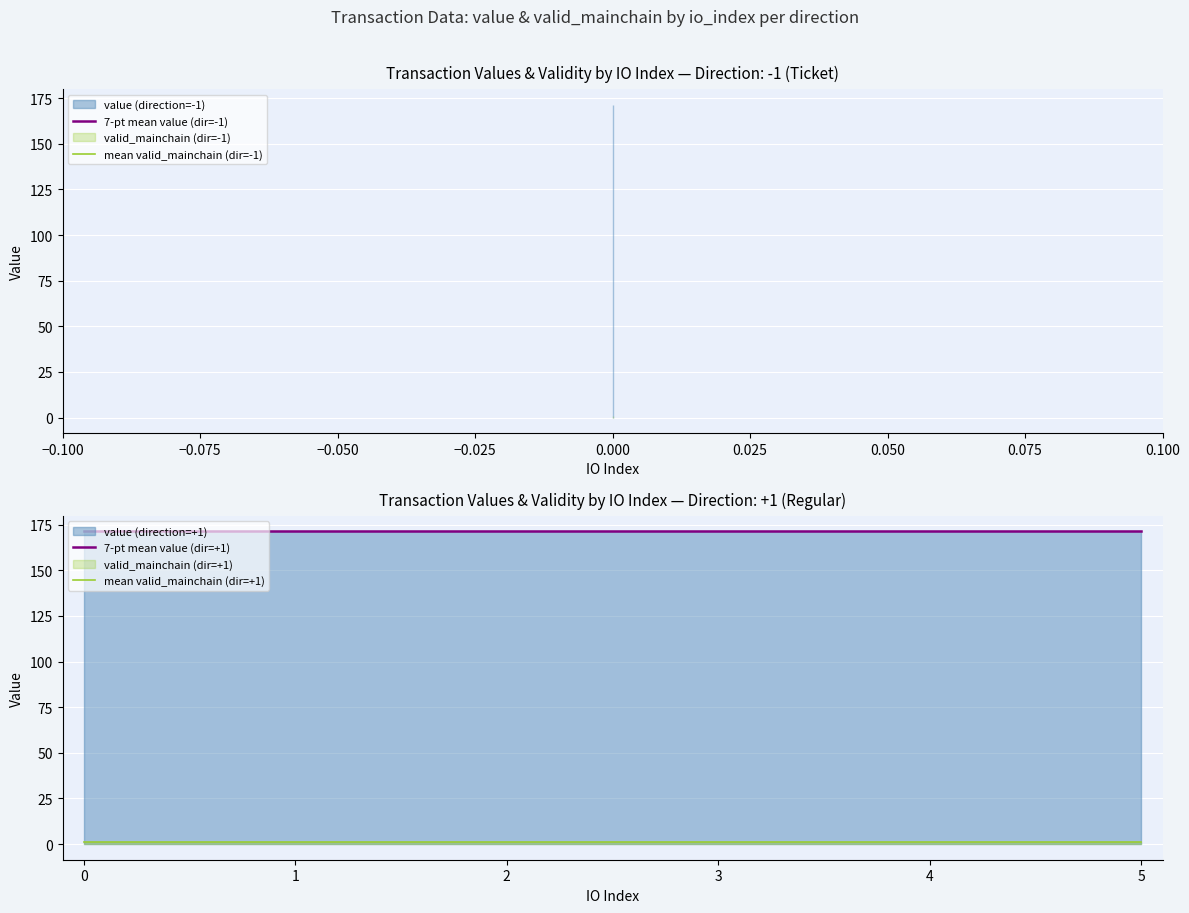

The 7-pt mean value (dir=+1) series shows 84.1 at 5. True or false?

False